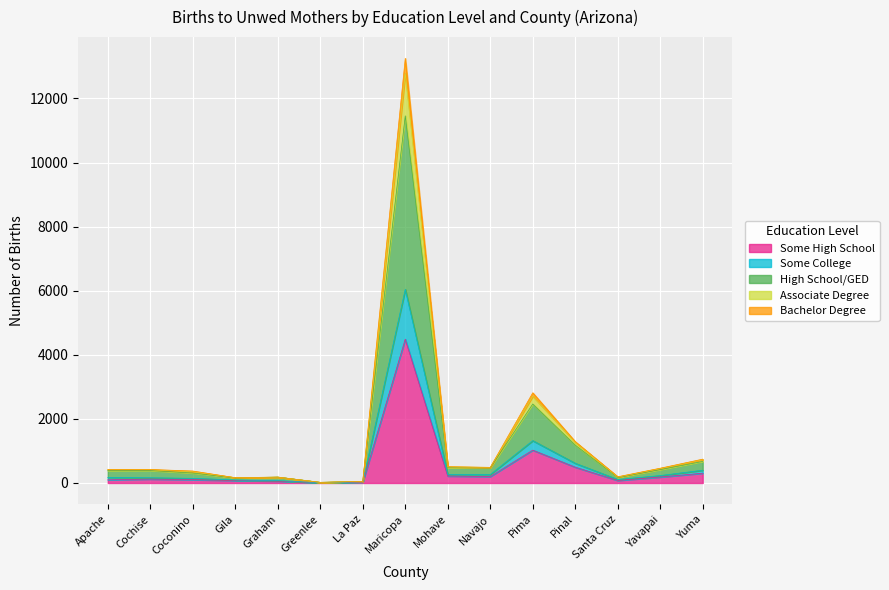

Which series changed the most between Apache and Graham?

Some College